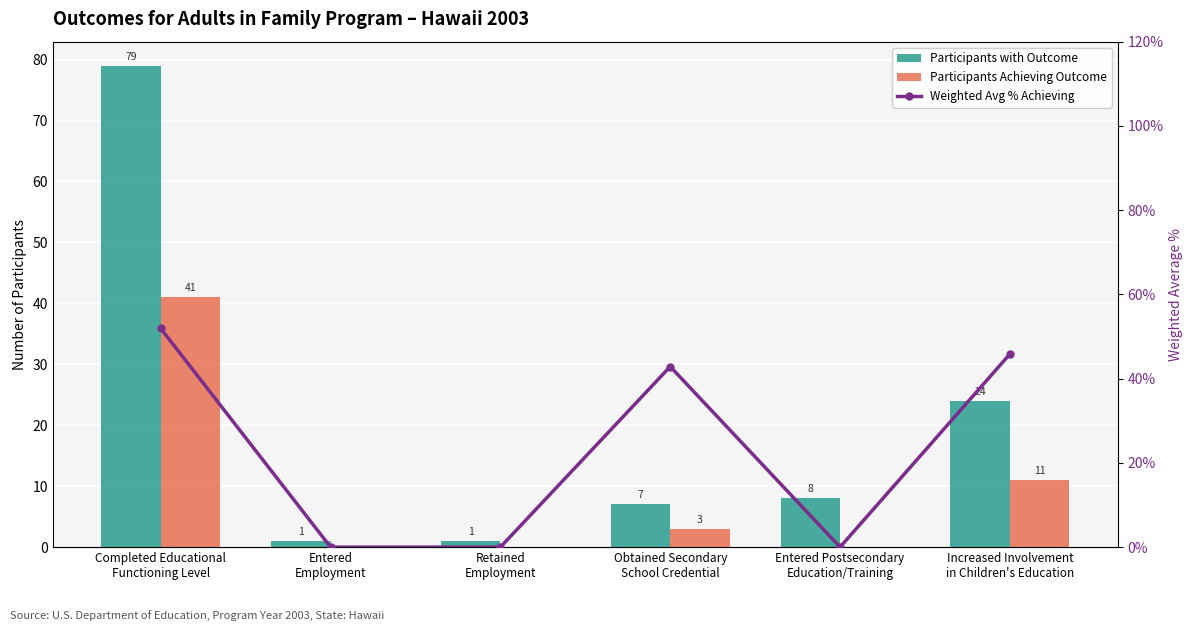

Which has a higher value, Completed Educational
Functioning Level or Entered
Employment?

Completed Educational
Functioning Level